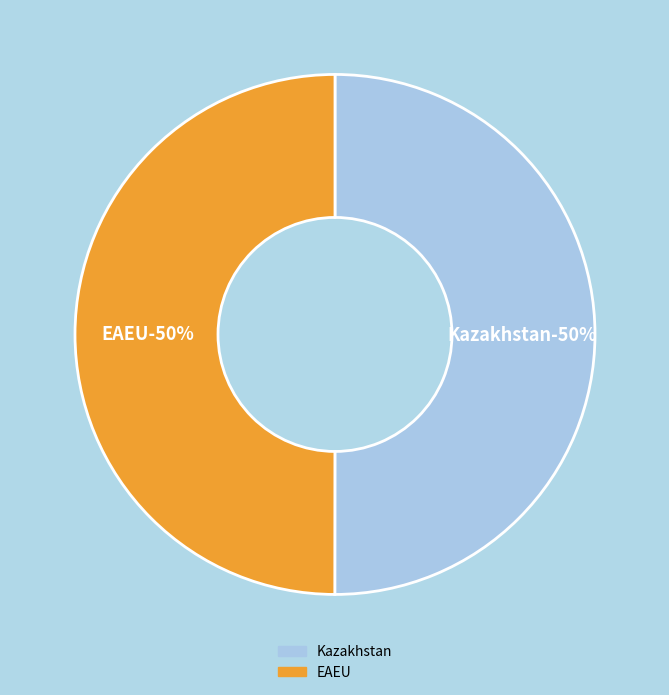

Is it true that Kazakhstan is 50% of the pie?

True